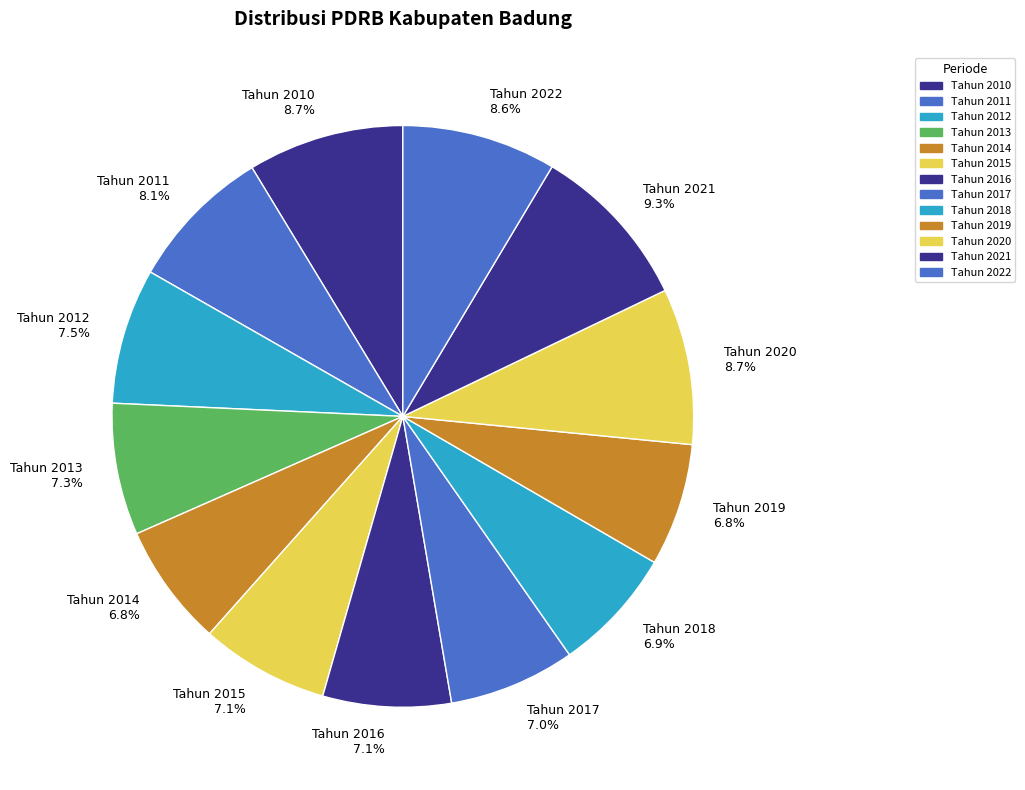

The Tahun 2011 slice represents 8% of the pie. True or false?

True